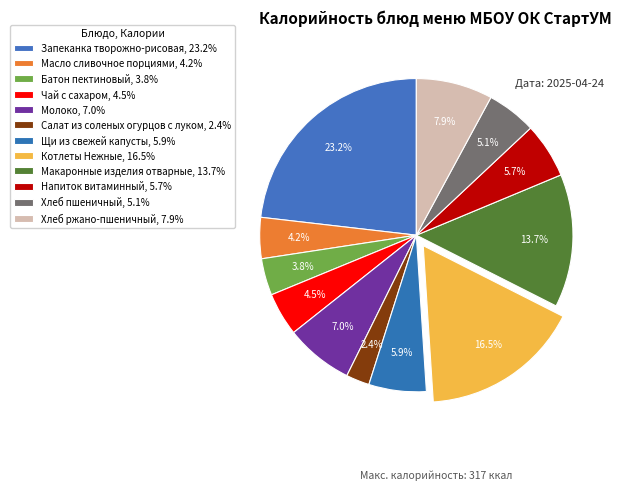

What is the ratio of the value at Напиток витаминный to the value at Хлеб пшеничный?

1.1